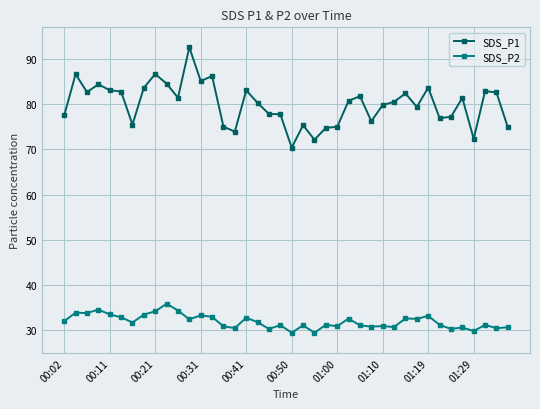

What is the value of the SDS_P2 point at the 28th from the left?

30.9